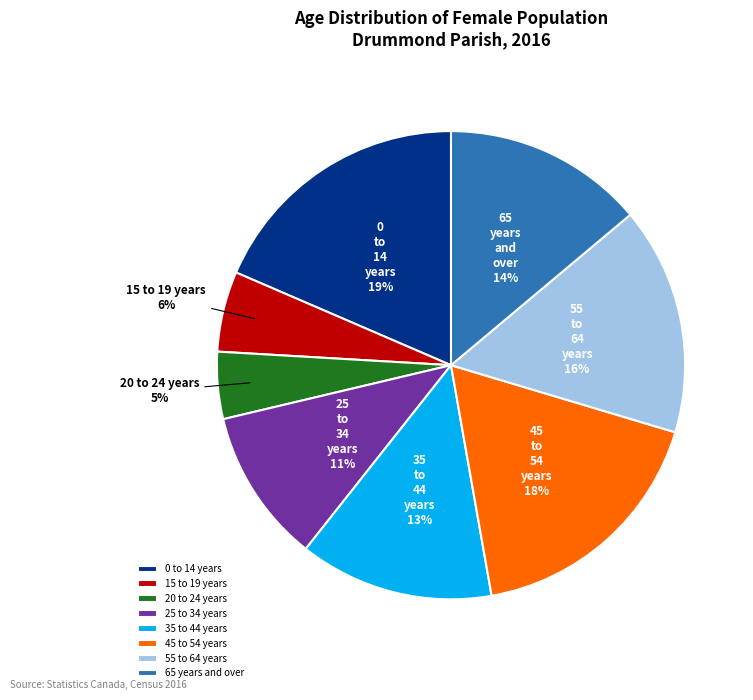

Count the number of slices in the pie.

8